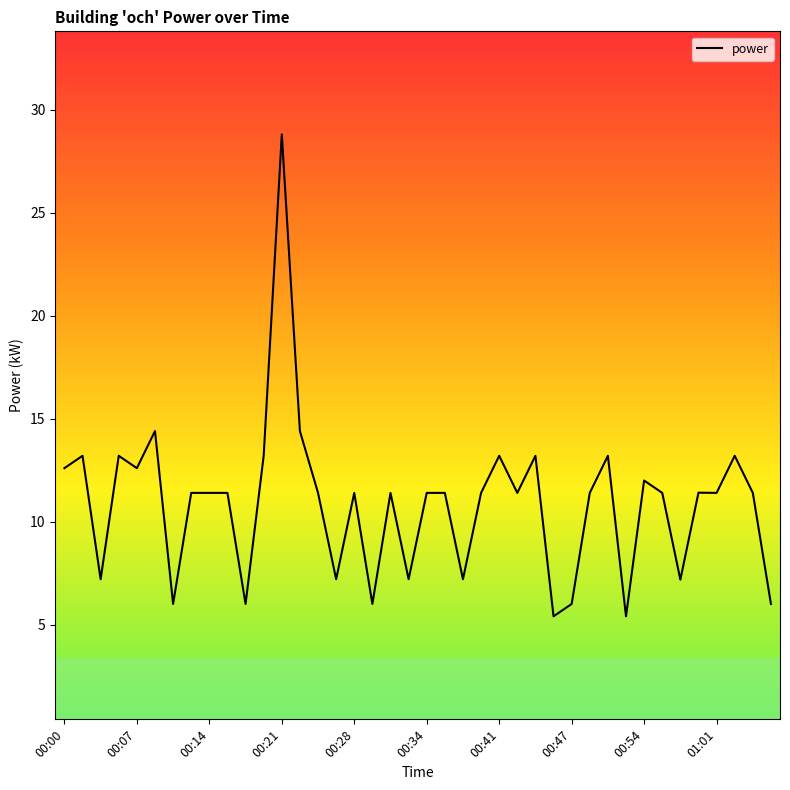

What is the difference between the maximum and minimum values?

23.4